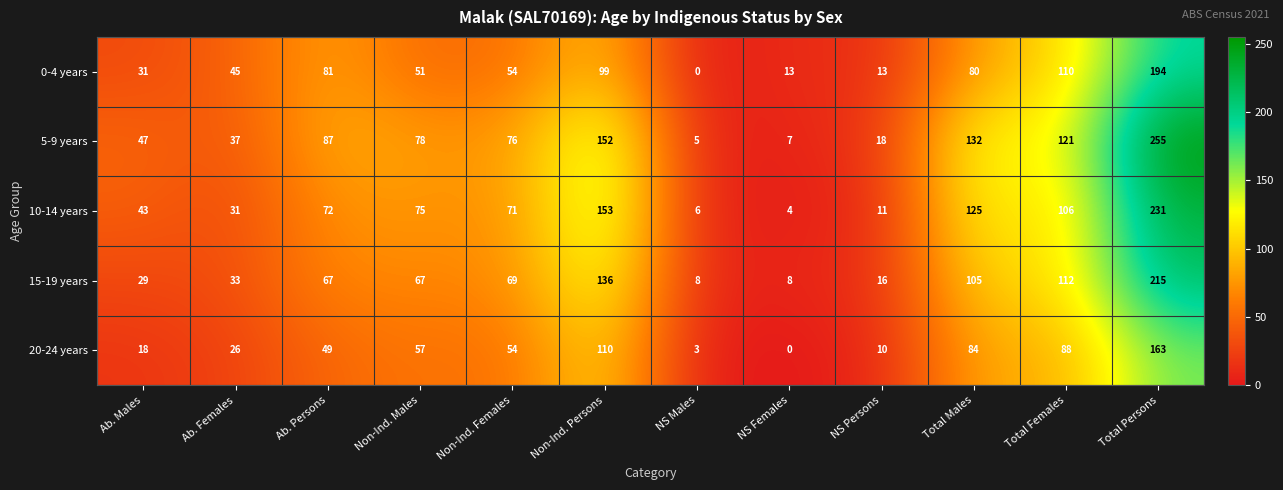

Which series has the largest range (max minus min)?

5-9 years